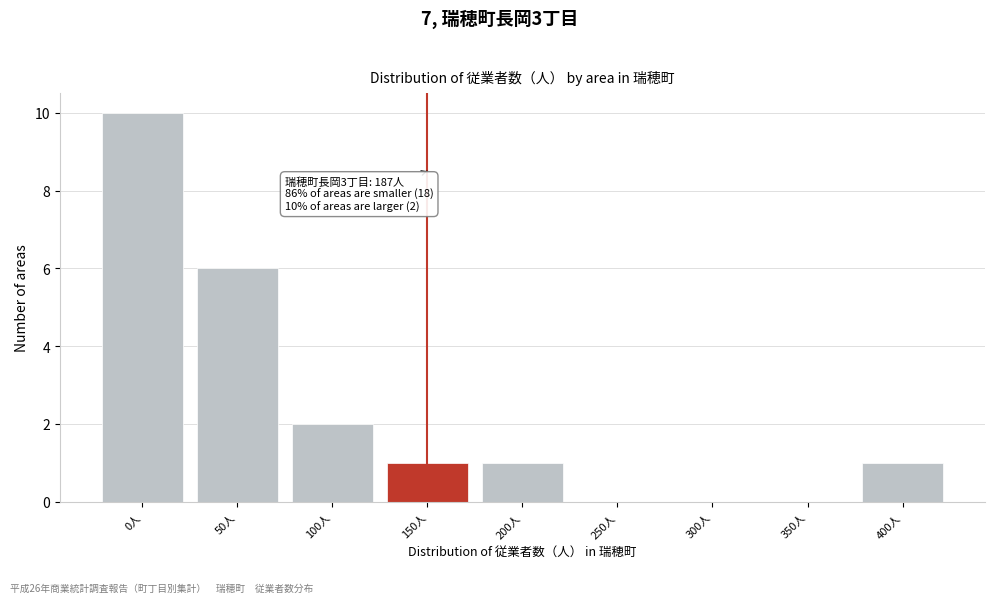

Reading left to right, extract all data points from this chart.

0人=10	50人=6	100人=2	150人=1	200人=1	250人=0	300人=0	350人=0	400人=1